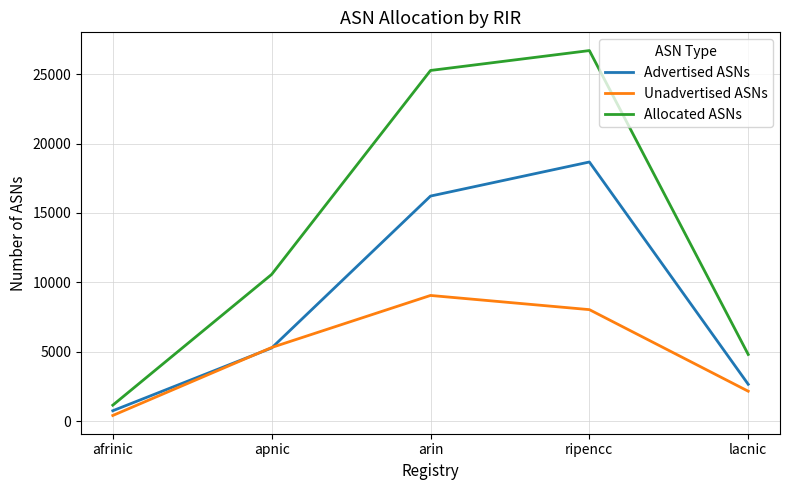

Reading left to right, transcribe all the data shown in this chart.

Advertised ASNs: afrinic=743	apnic=5266	arin=16212	ripencc=18667	lacnic=2649
Unadvertised ASNs: afrinic=402	apnic=5301	arin=9051	ripencc=8029	lacnic=2150
Allocated ASNs: afrinic=1145	apnic=10567	arin=25263	ripencc=26696	lacnic=4799